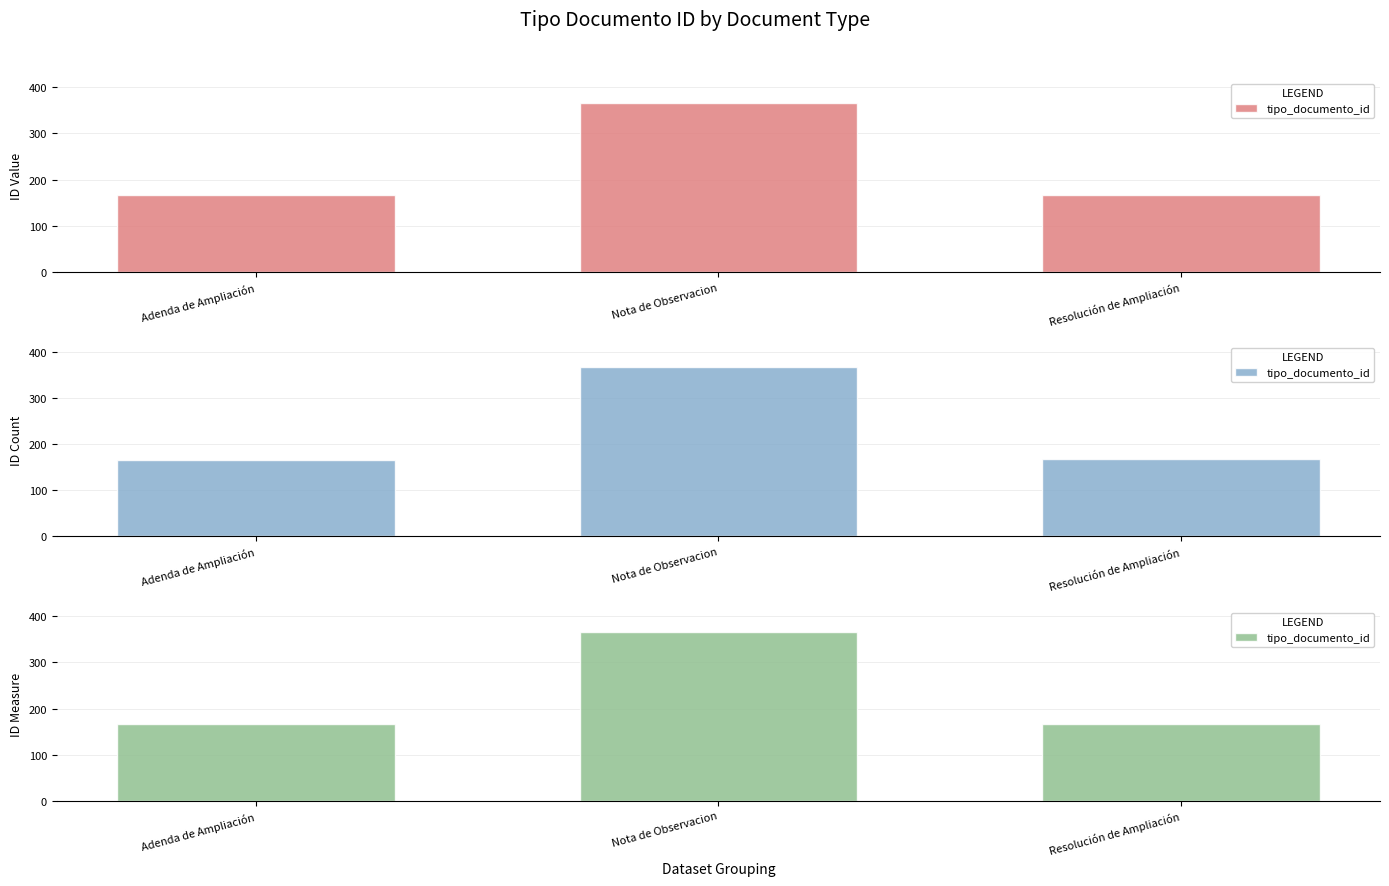

Approximately how many times larger is the value at Nota de Observacion compared to Resolución de Ampliación?

2.2